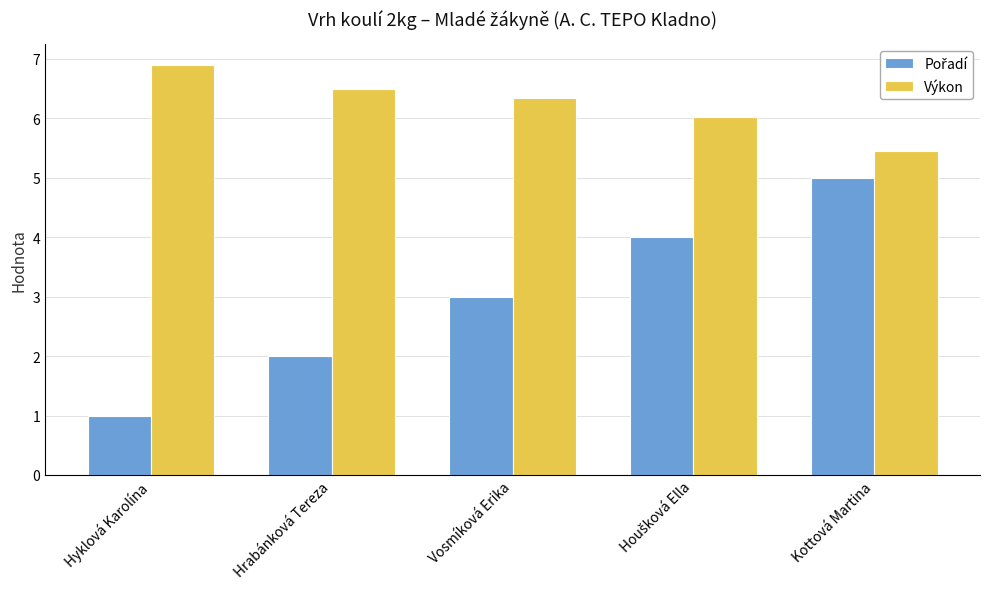

The Výkon series shows 2.2 at Vosmíková Erika. True or false?

False